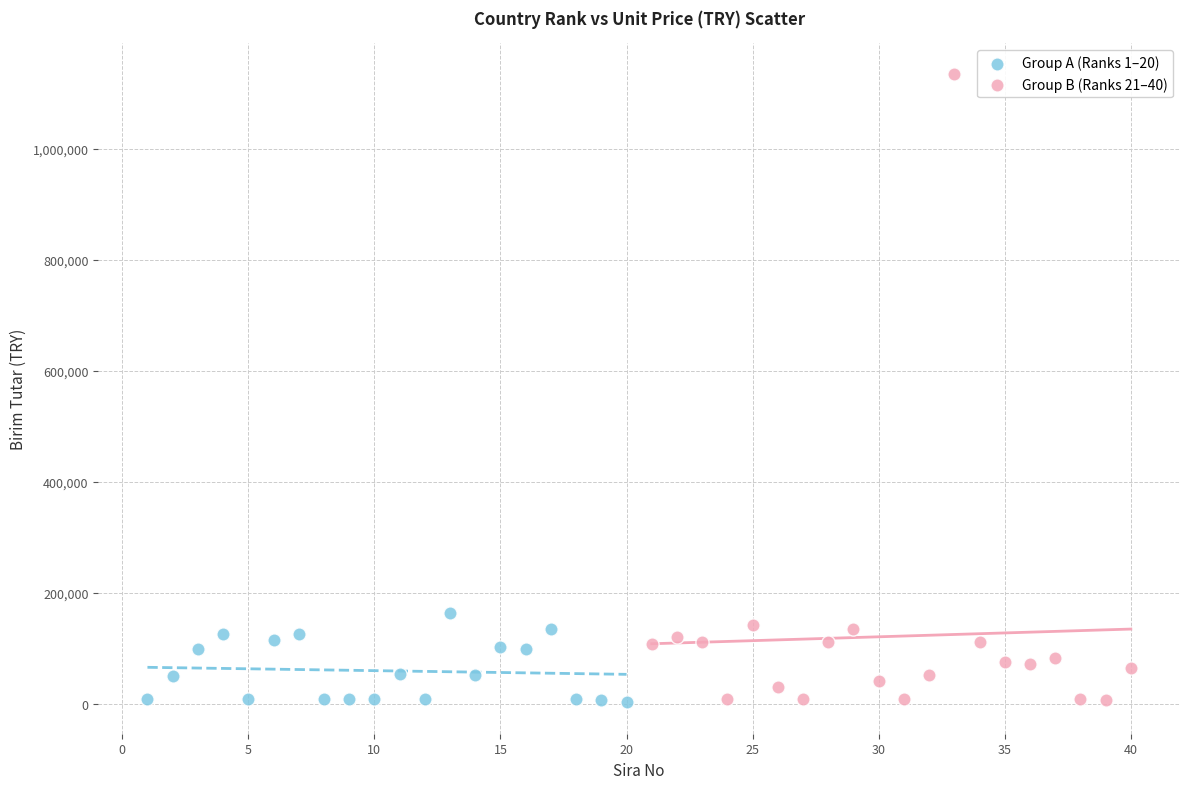

Which series contains the highest Y value?

Group B (Ranks 21–40)